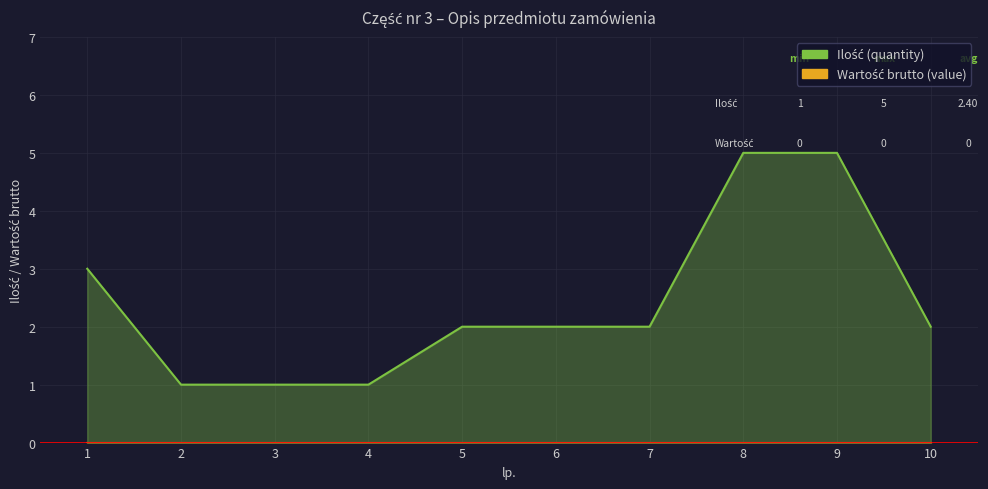

Reading left to right, what are all the values shown in this chart?

1=3	2=1	3=1	4=1	5=2	6=2	7=2	8=5	9=5	10=2